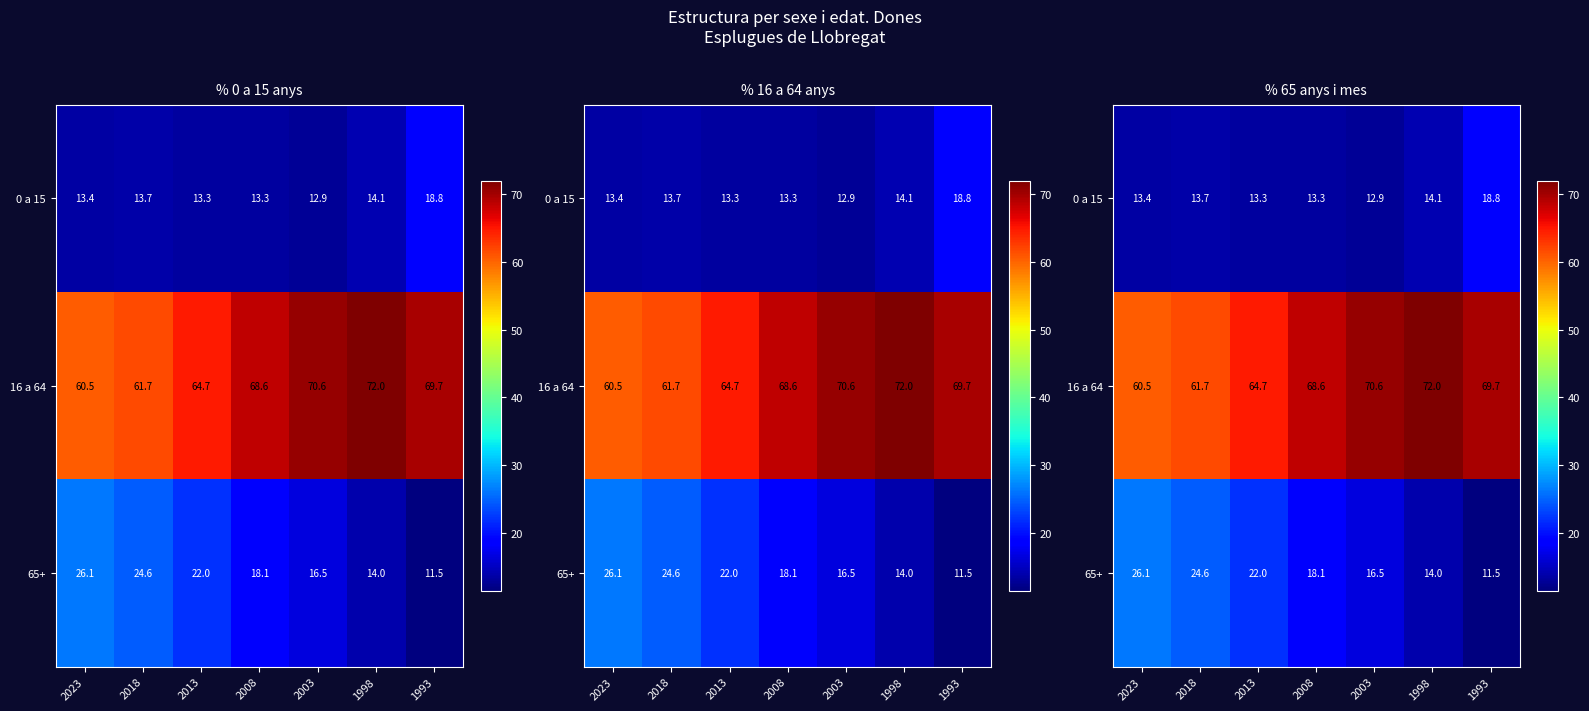

Is the value of 16 a 64 at 2013 greater than the value of 0 a 15 at 2013?

Yes